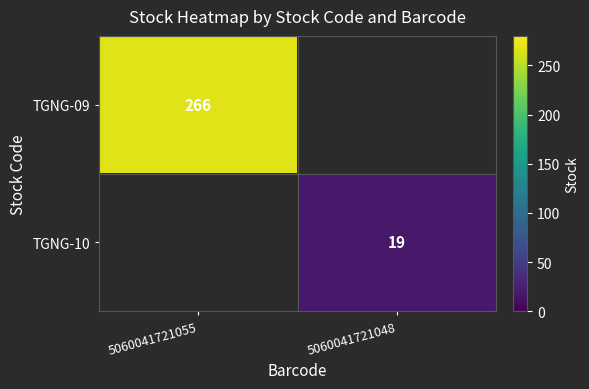

Which has a higher value, 5060041721055 or 5060041721048?

5060041721055